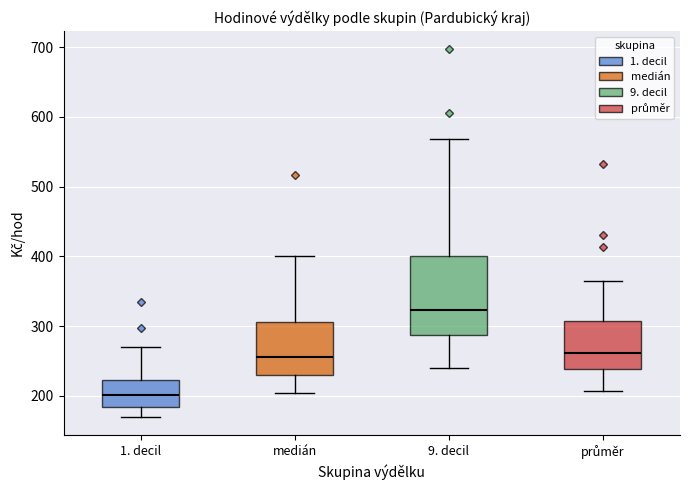

Reading left to right, read every box against the y-axis: the position of its median line, the range the box covers, and the ends of its whiskers. The values are not printed on the chart, so give them approximately, as read against the axis.

1. decil: median 200, box 180 to 220, whiskers 170 to 270
medián: median 260, box 230 to 310, whiskers 200 to 400
9. decil: median 320, box 290 to 400, whiskers 240 to 570
průměr: median 260, box 240 to 310, whiskers 210 to 360